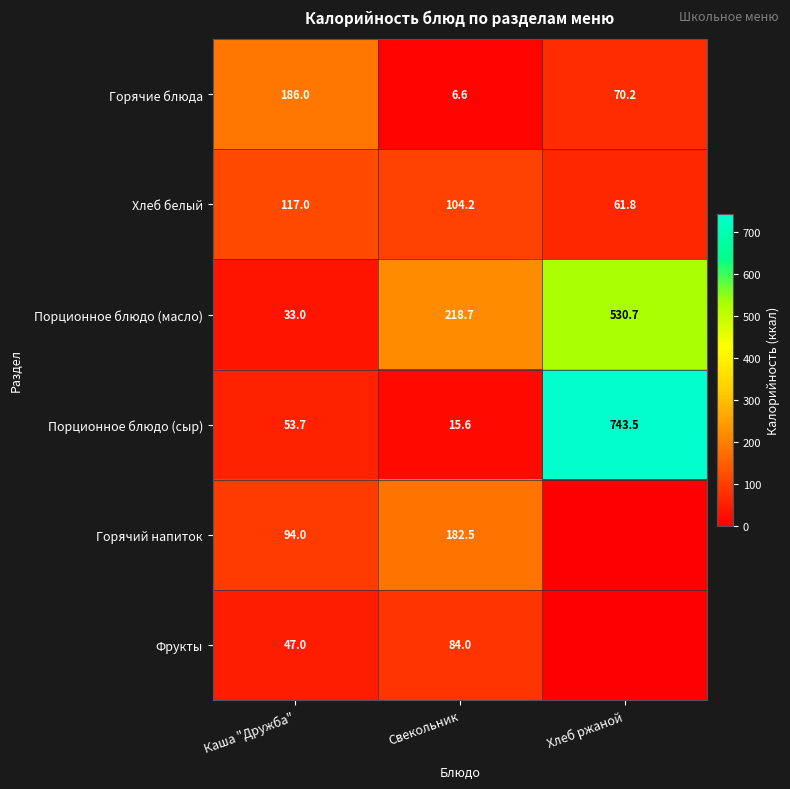

The Порционное блюдо (масло) series shows 47.8 at Каша "Дружба". True or false?

False